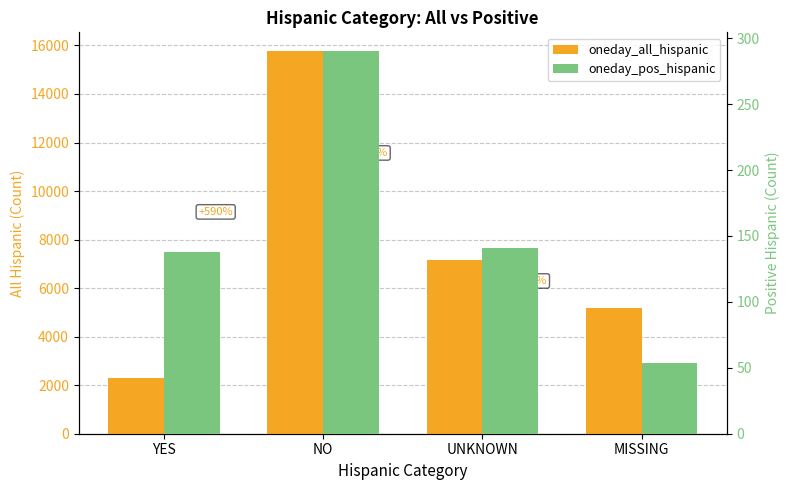

At which category does the chart reach its minimum across all series?

MISSING